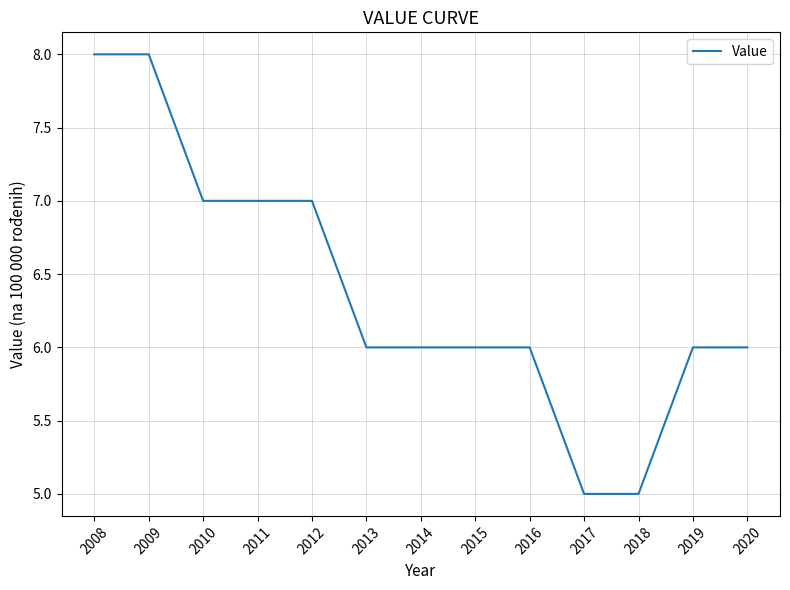

The chart shows a value of 1 at 2018. True or false?

False